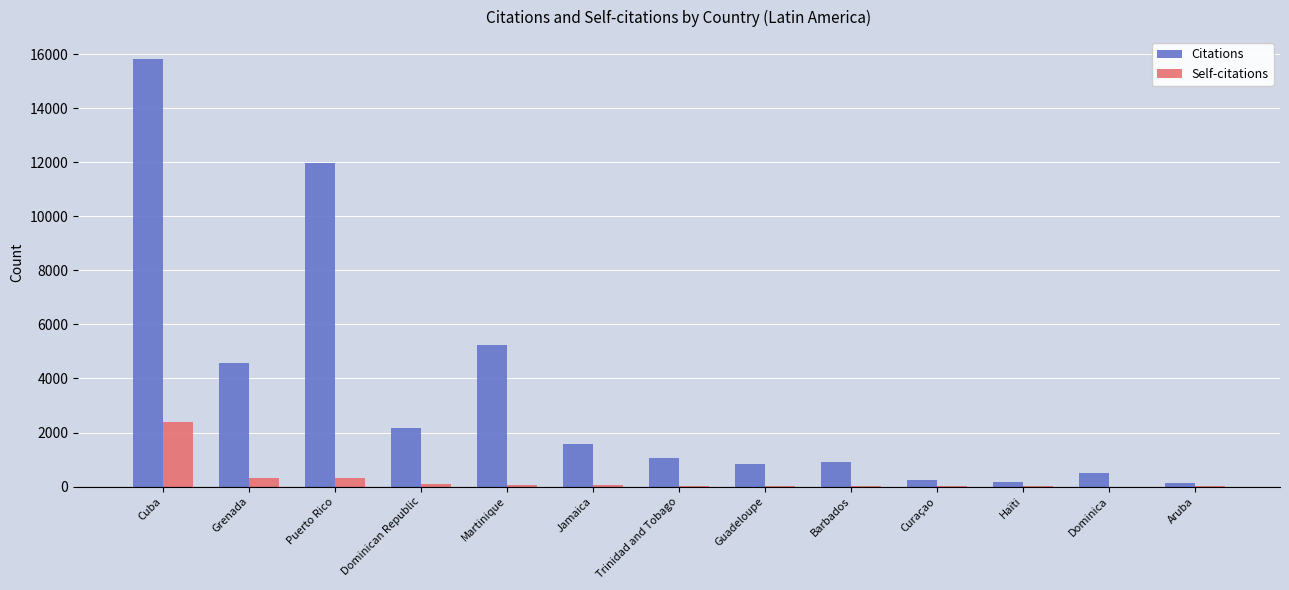

Are the bars grouped side by side (vs. stacked)?

Yes